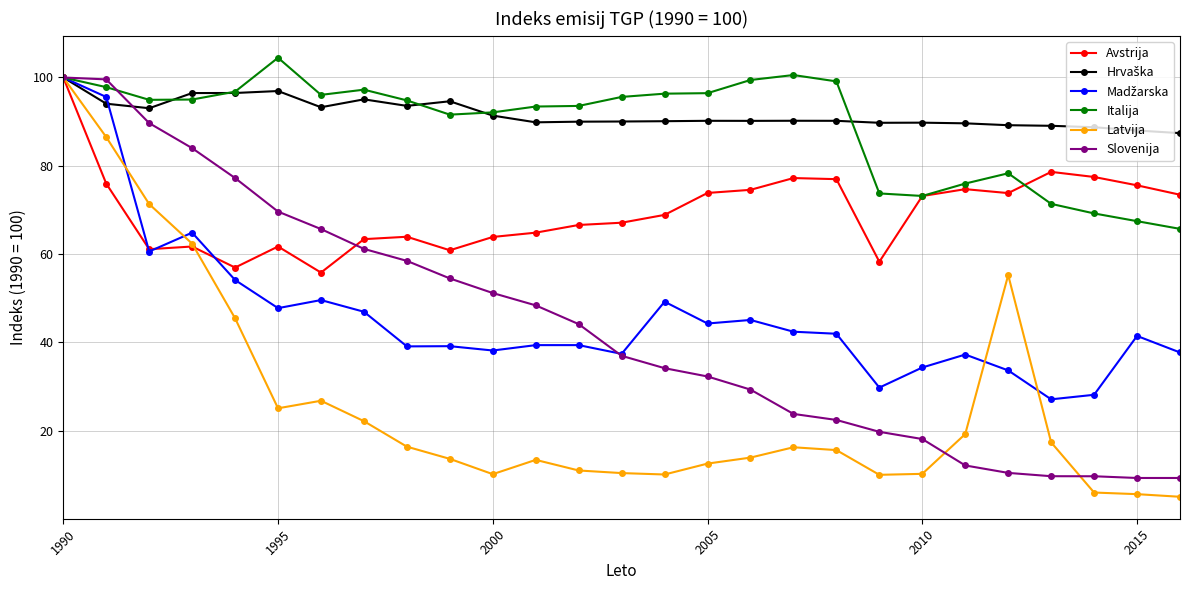

What is the smallest value displayed?

5.1